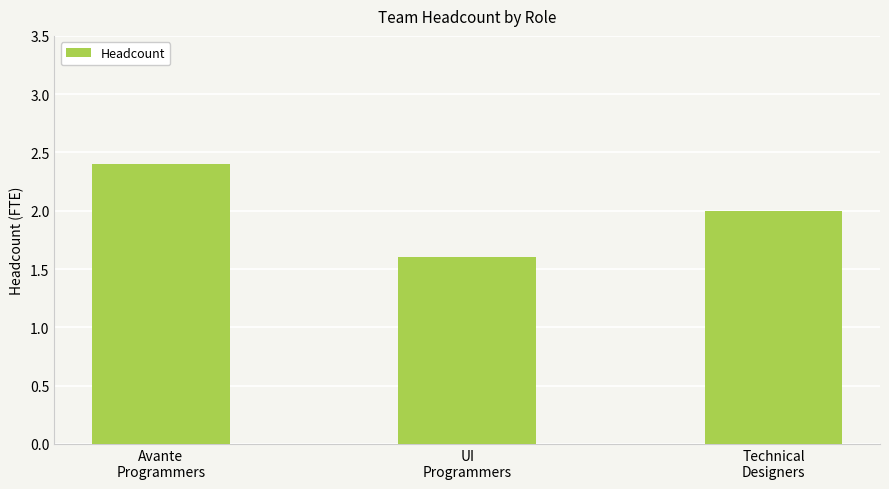

Are the bars grouped side by side (vs. stacked)?

No